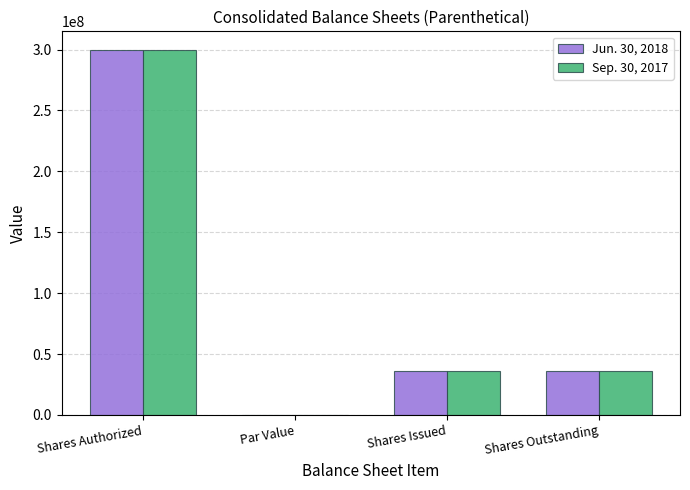

What is the sum of the Sep. 30, 2017 values at Shares Outstanding and Shares Authorized?

335737900.0